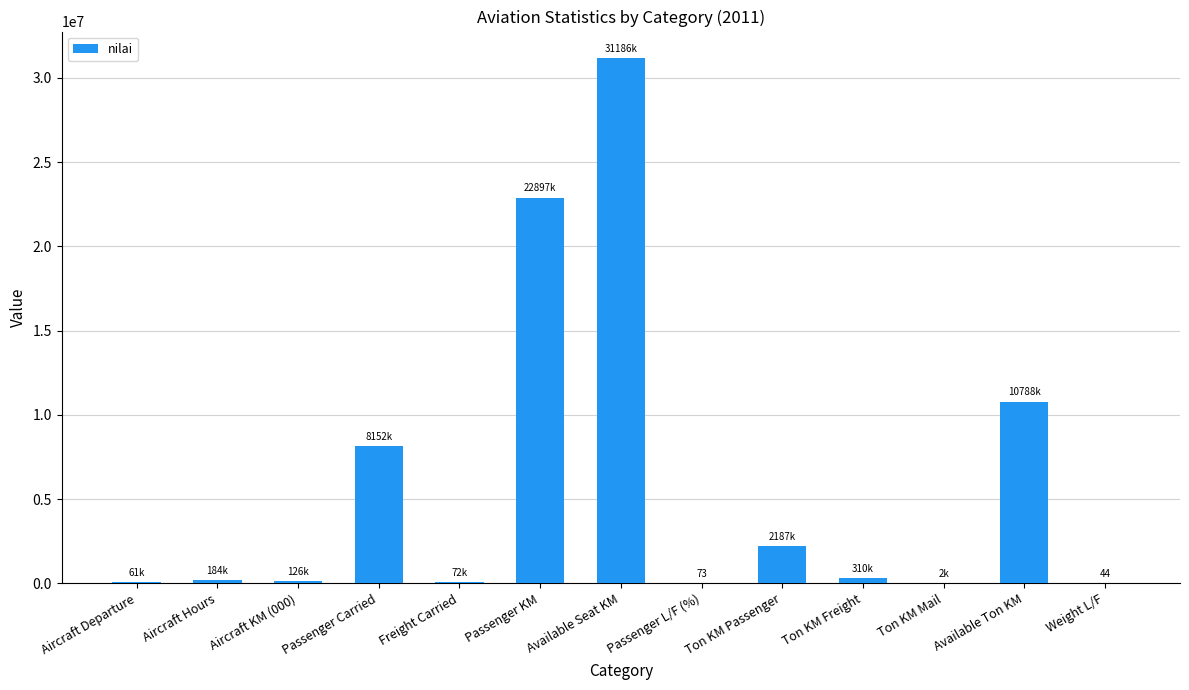

Between Aircraft Departure and Ton KM Passenger, which is larger?

Ton KM Passenger